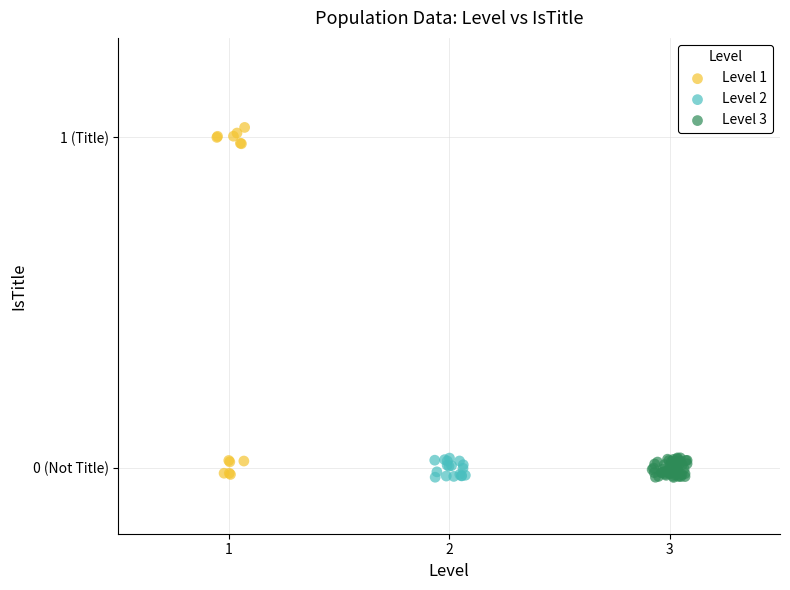

Which series contains the highest Y value?

Level 1